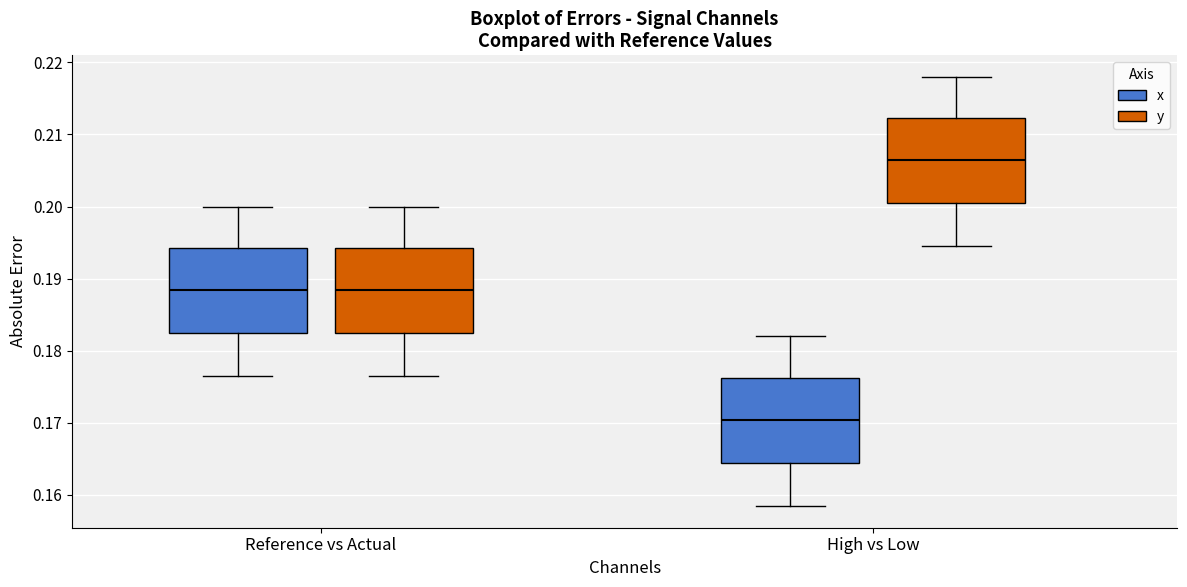

Where is the upper edge of the box for Reference vs Actual (x) on the y-axis? The values are not printed on the chart, so give them approximately, as read against the axis.

0.194